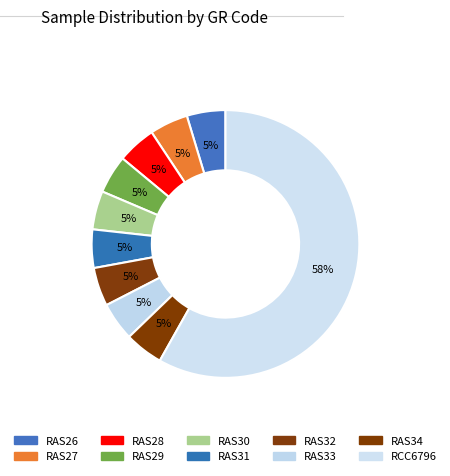

How many slices are in this pie chart?

10